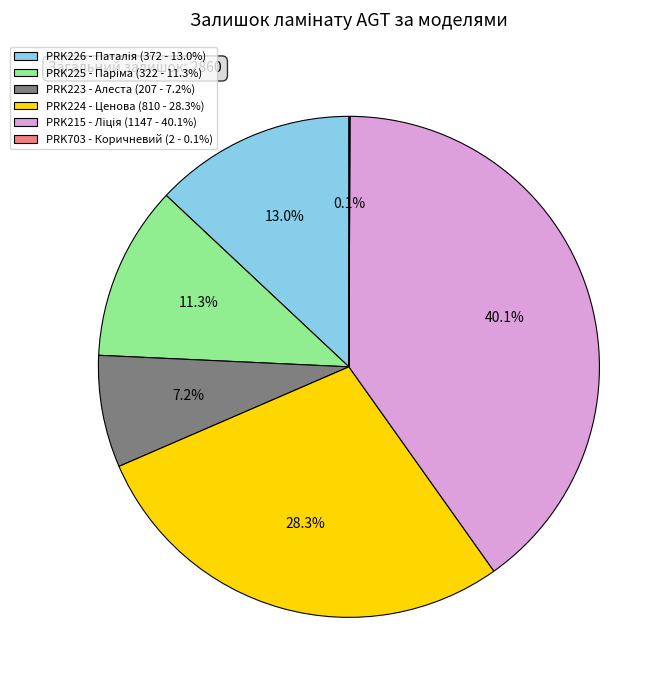

Is the sum of PRK224 - Ценова (810 - 28.3%) and PRK223 - Алеста (207 - 7.2%) greater than half?

No